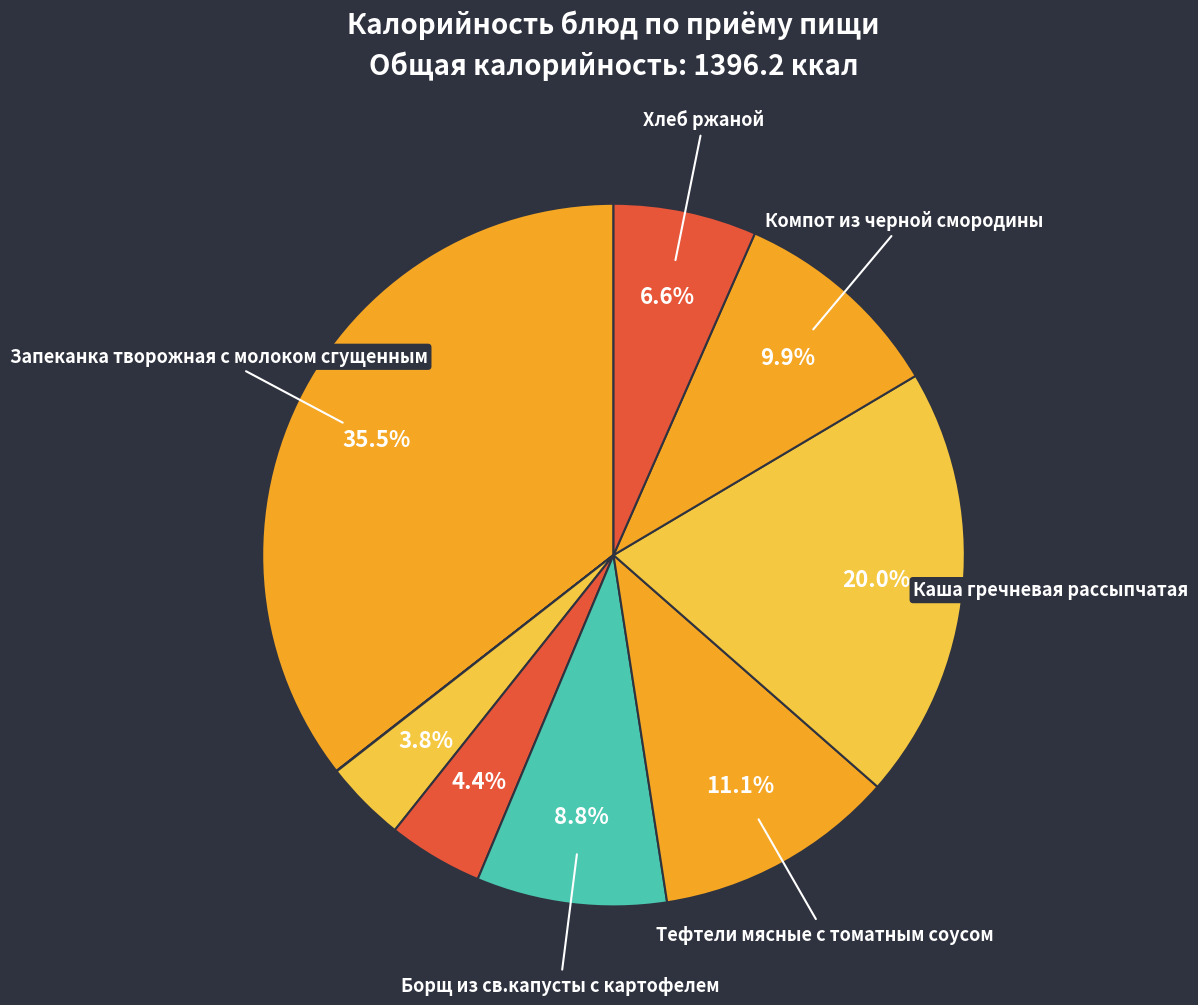

What is the largest slice in the pie chart?

Запеканка творожная с молоком сгущенным